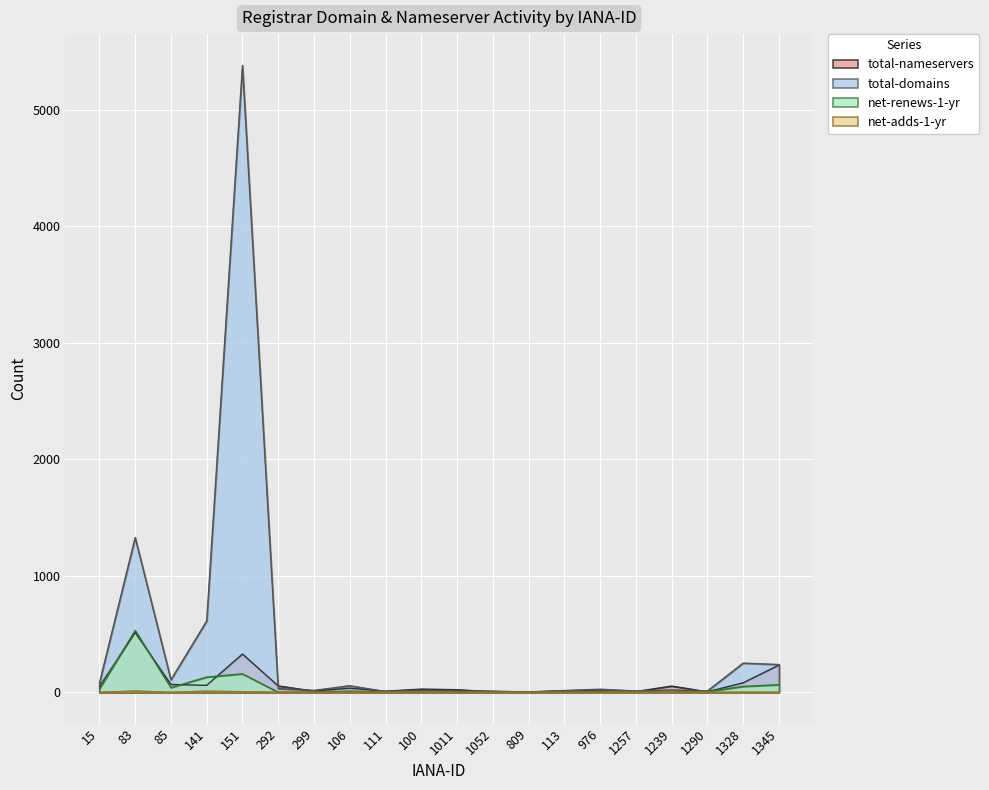

True or false: net-renews-1-yr has more than 1 points higher than both neighbors.

True